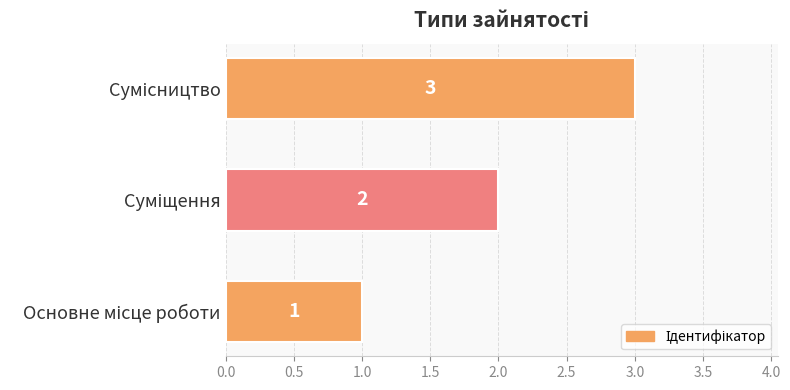

What is the maximum value shown in the chart?

3